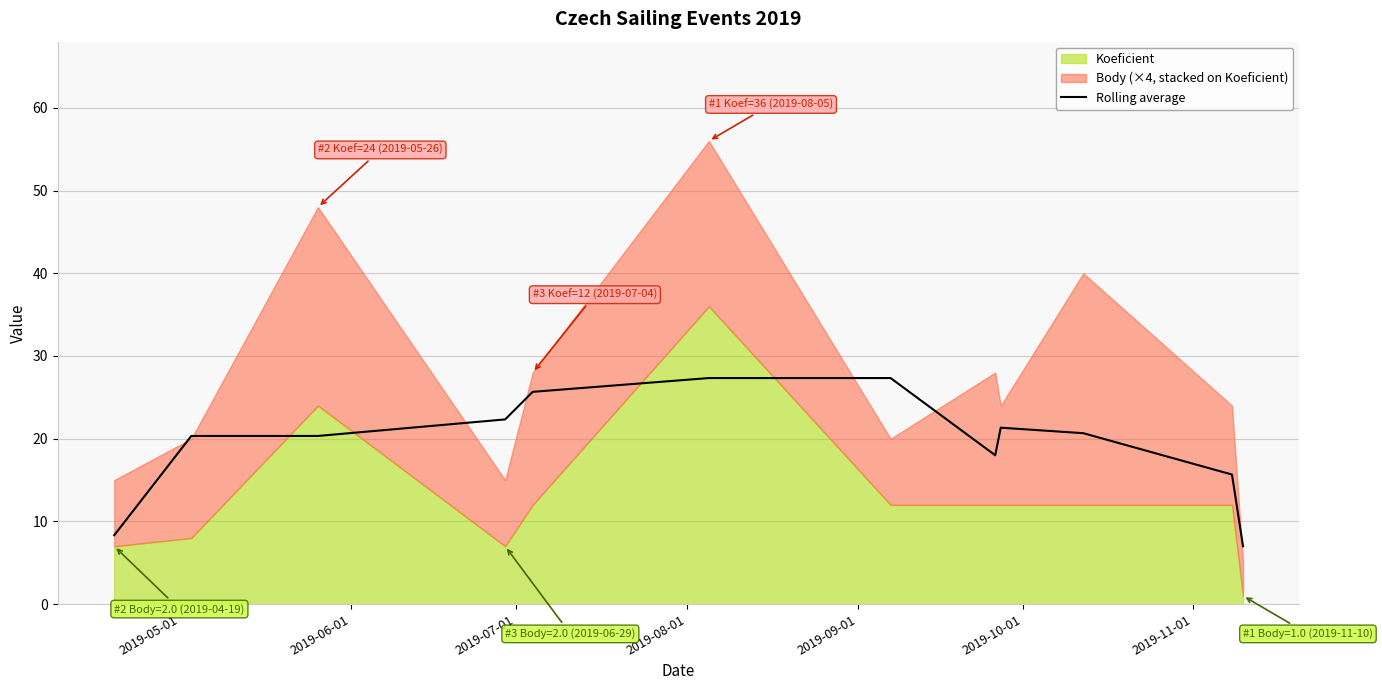

What is the highest value of the Rolling average series?

27.3